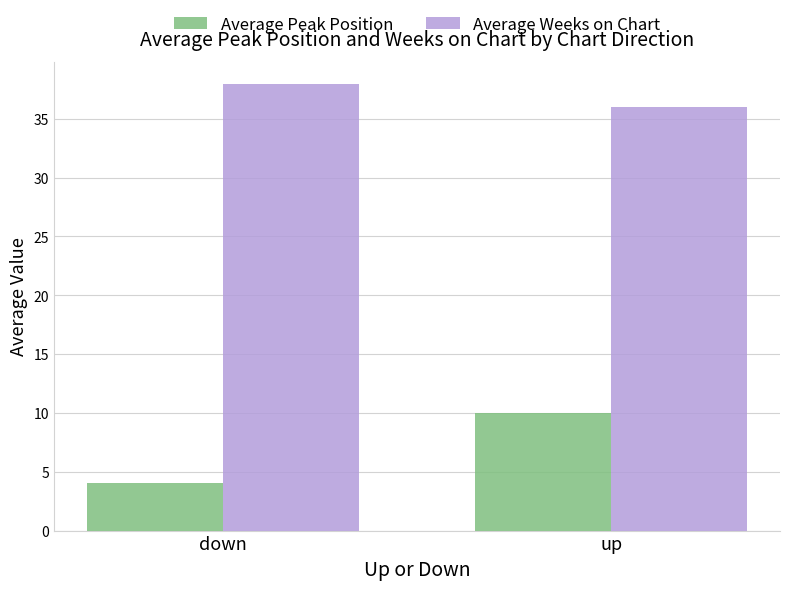

What is the minimum value shown in the chart?

4.1